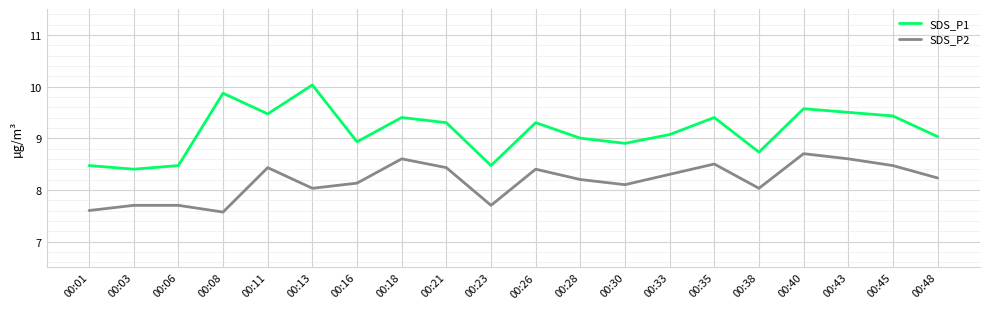

What is the maximum value for SDS_P2?

8.7